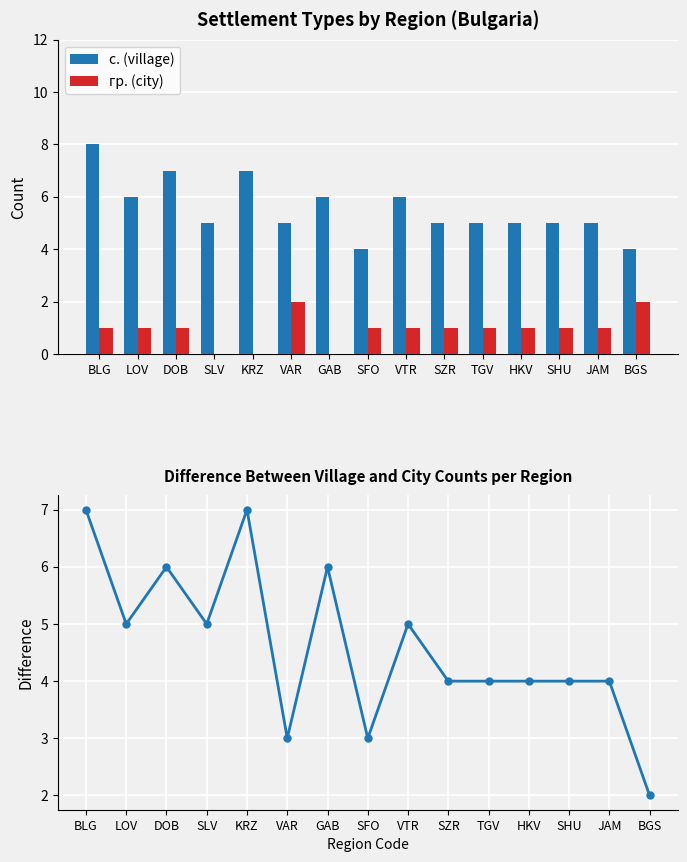

Count the гр. (city) values in the range 1 to 2.

12